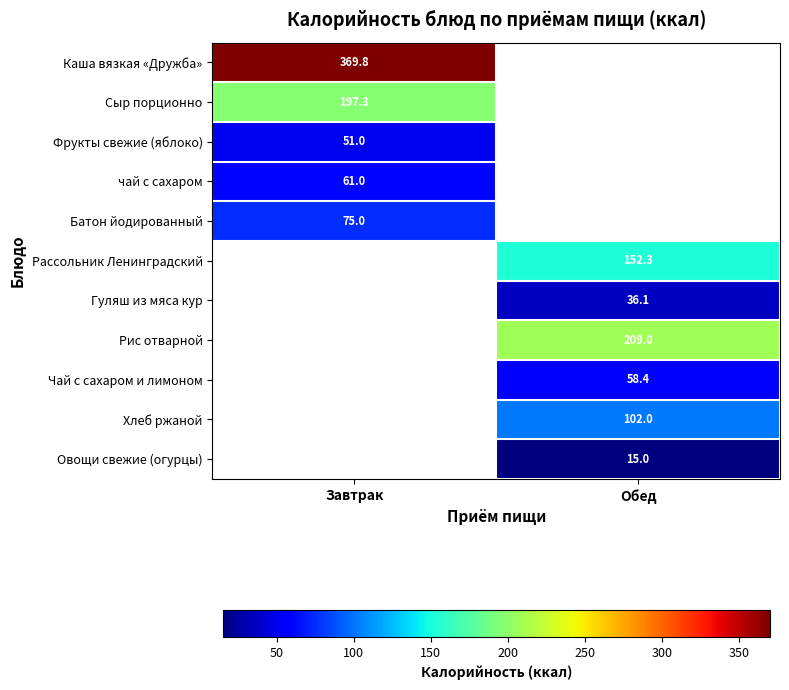

The value of Гуляш из мяса кур at Обед is 36.1. True or false?

True